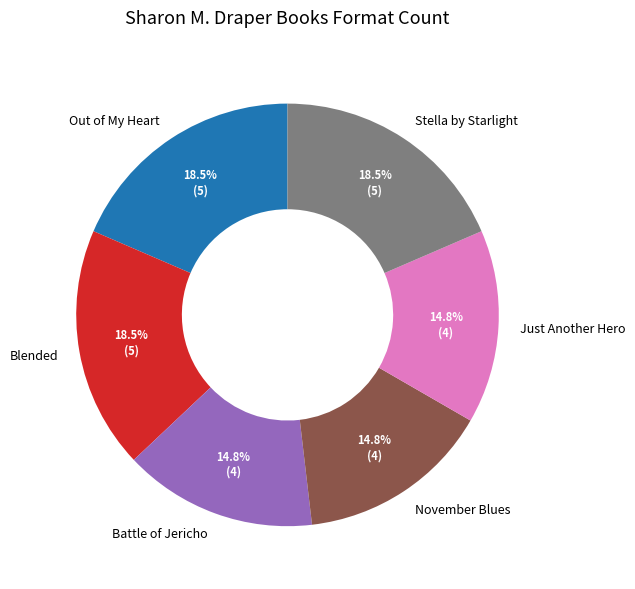

Does Just Another Hero represent more than half of the total?

No